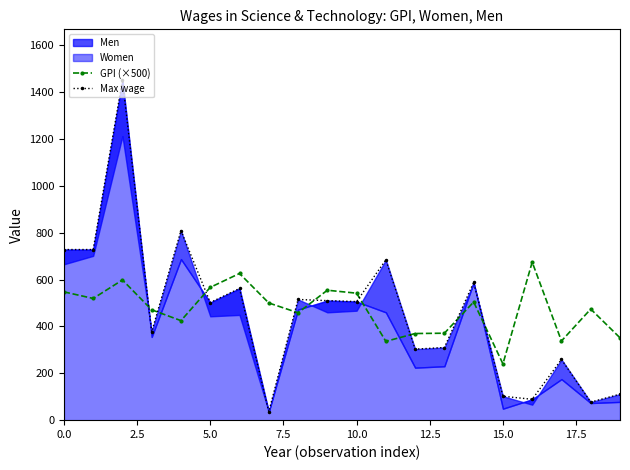

How many values in the GPI (×500) series are below 500?

10